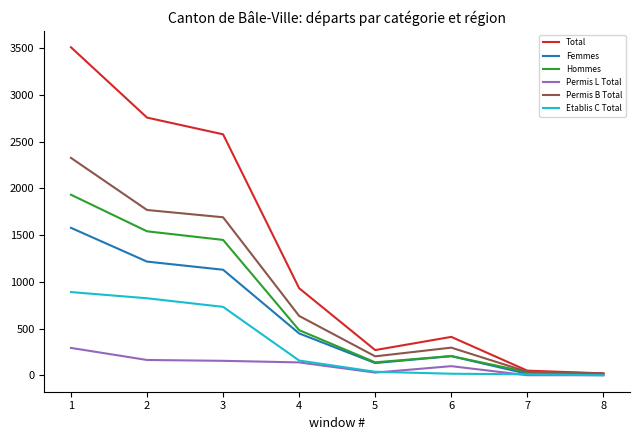

Does the chart have visible grid lines?

No